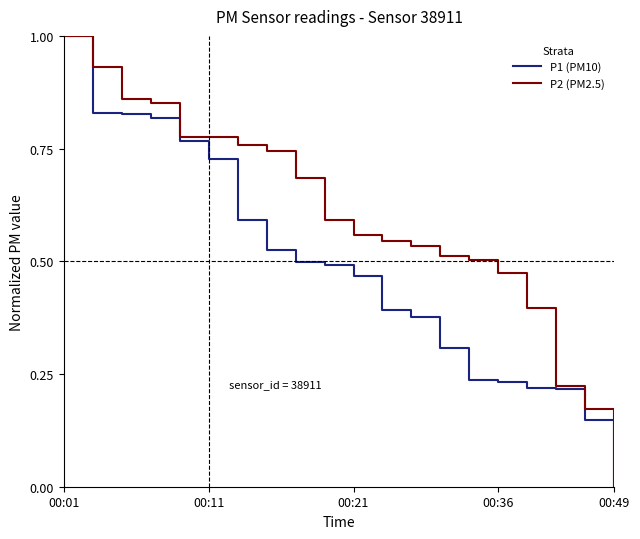

Which series has the largest total across all categories?

P2 (PM2.5)